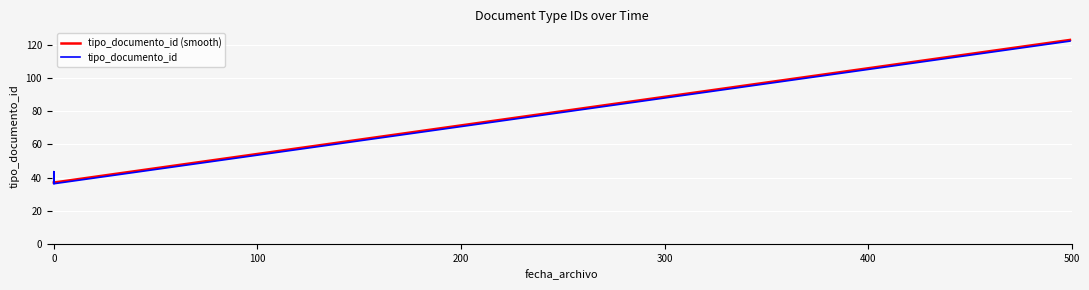

Reading left to right, what are all the values shown in this chart?

35	38	36	39	123	37